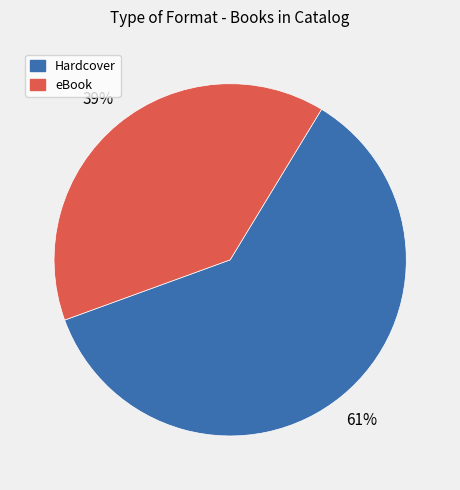

Does any single category account for the majority?

Yes